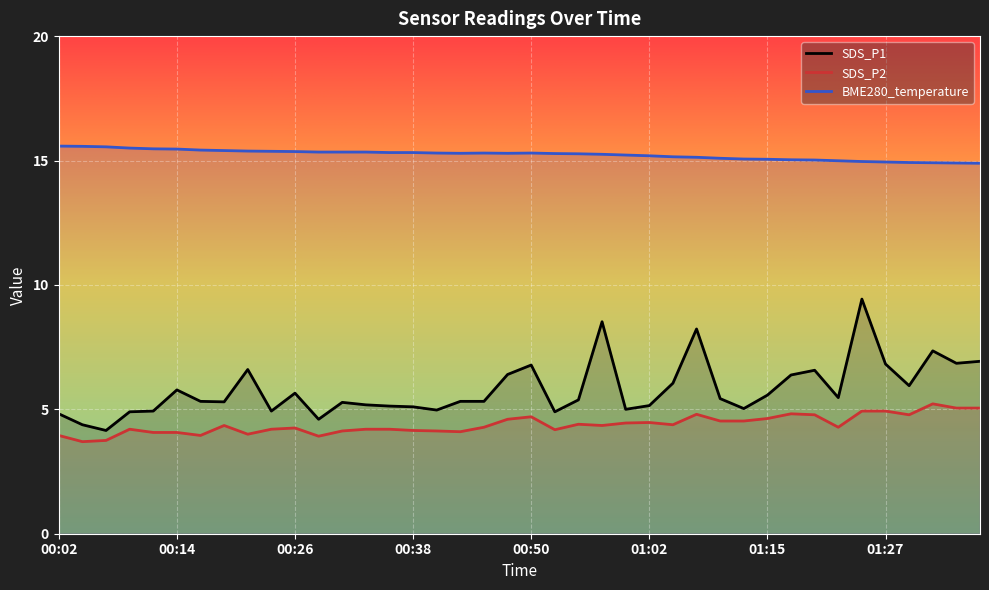

Is it true that SDS_P2 equals 4.5 at 24?

True